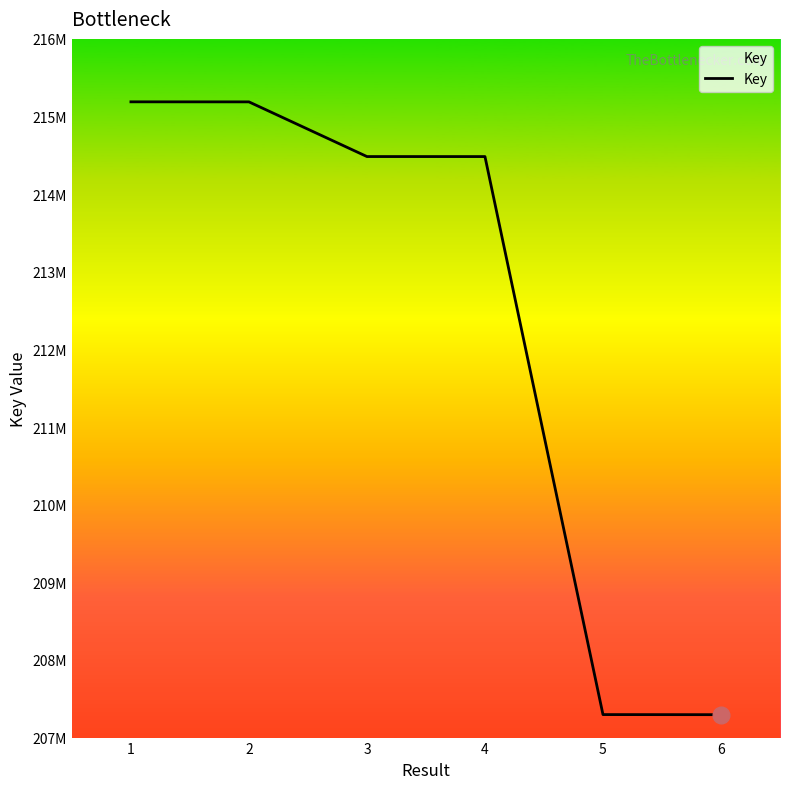

At which label is the value closest to 211242154?

4